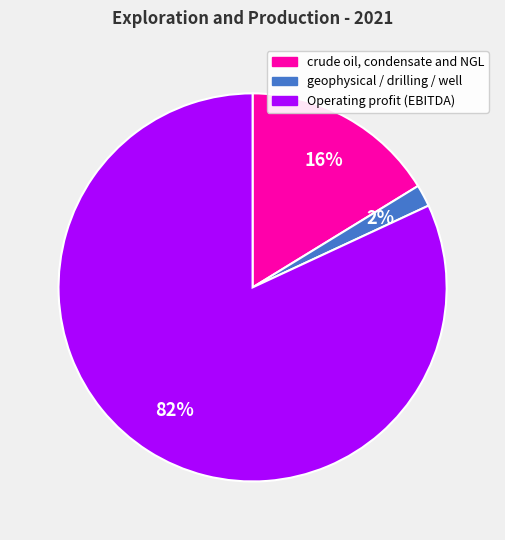

To the nearest percent, what portion does Operating profit (EBITDA) represent?

82%